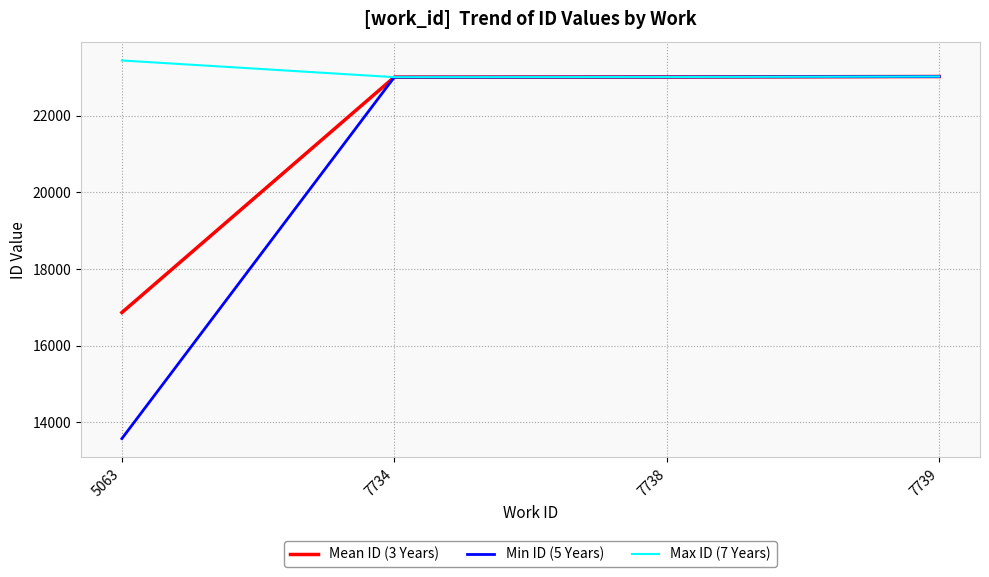

Which series has the largest total across all categories?

Max ID (7 Years)